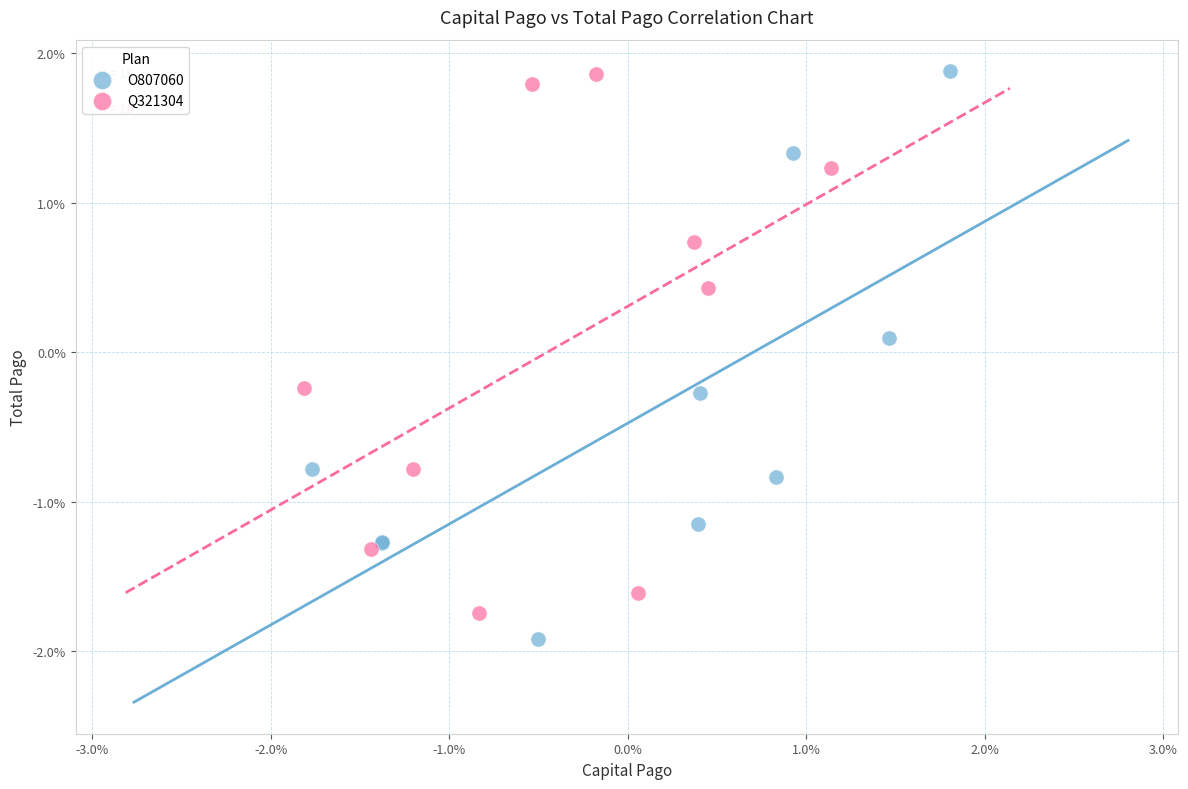

Which series has the widest spread of Y values?

O807060